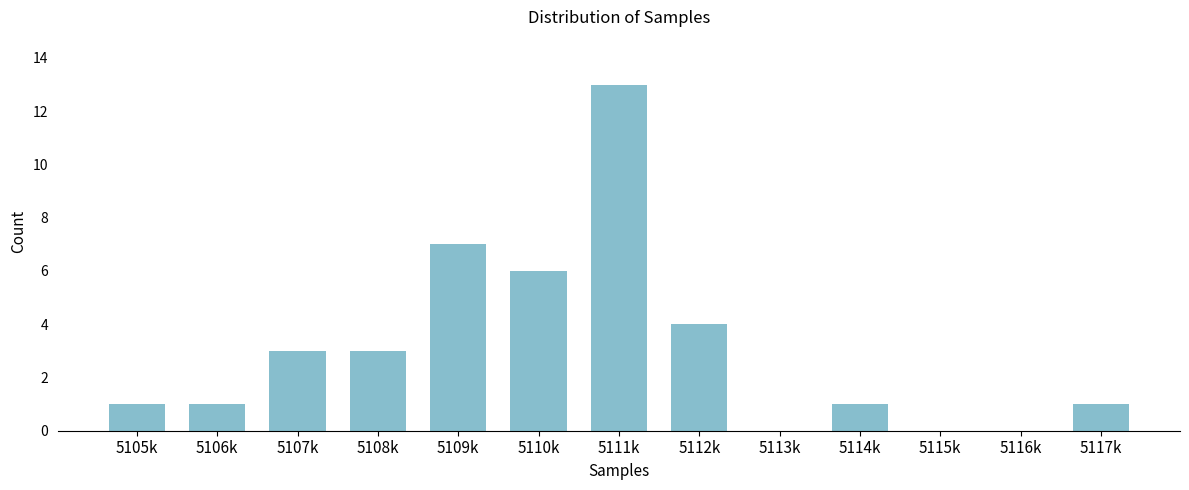

Reading right to left, list all the values displayed in this chart.

5117k=1	5116k=0	5115k=0	5114k=1	5113k=0	5112k=4	5111k=13	5110k=6	5109k=7	5108k=3	5107k=3	5106k=1	5105k=1